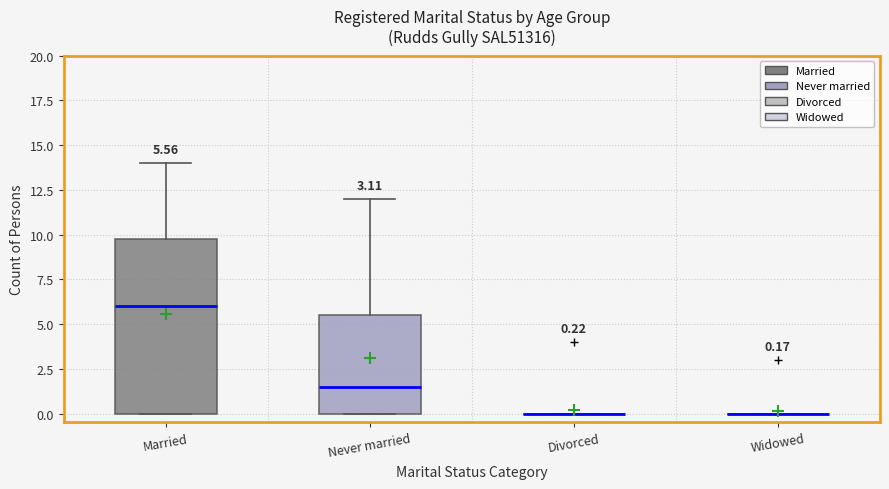

Which box is the tallest, from its lower edge to its upper edge?

Married